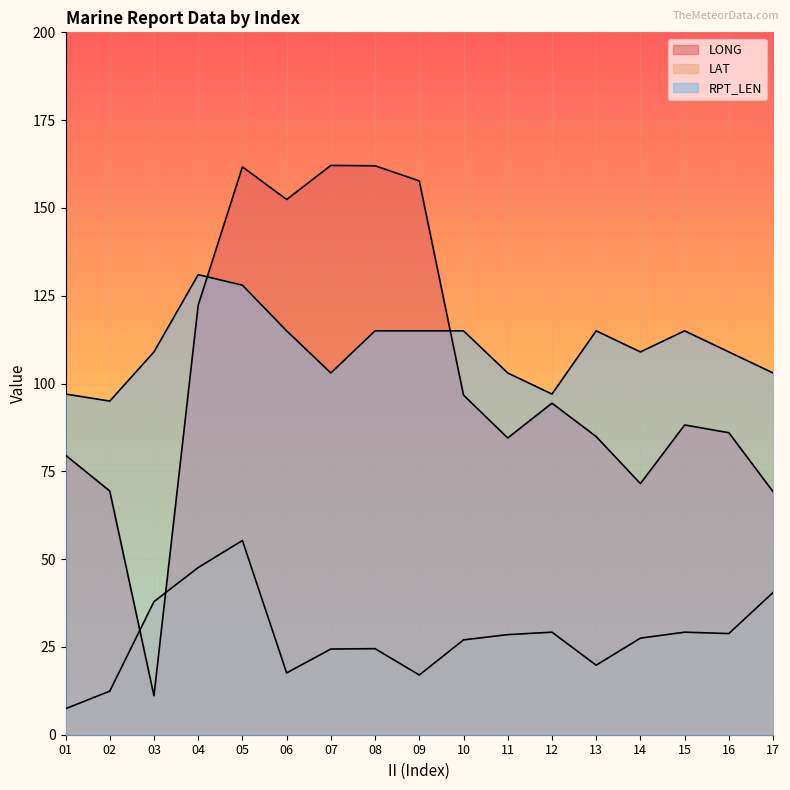

What is the value of the LAT point at the 2nd from the left?

12.4